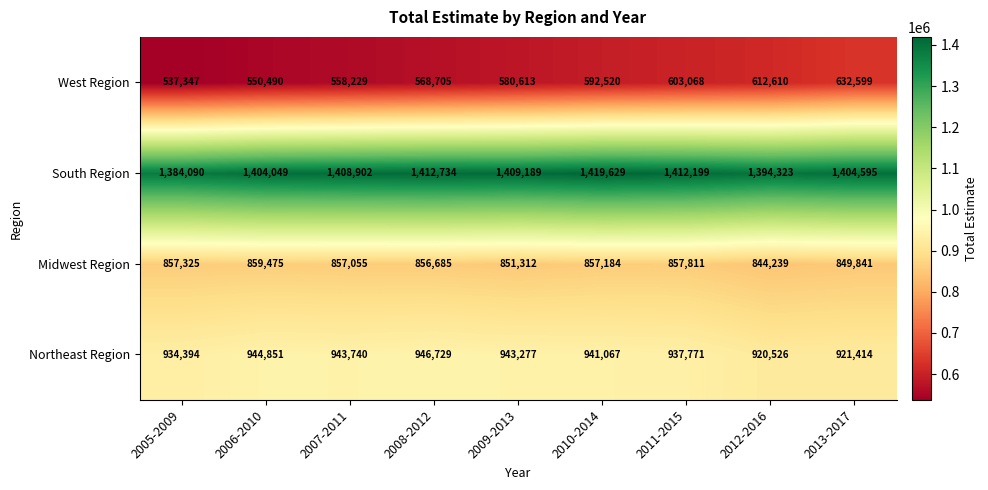

Rank the series at 2007-2011 from lowest to highest value.

West Region, Midwest Region, Northeast Region, South Region